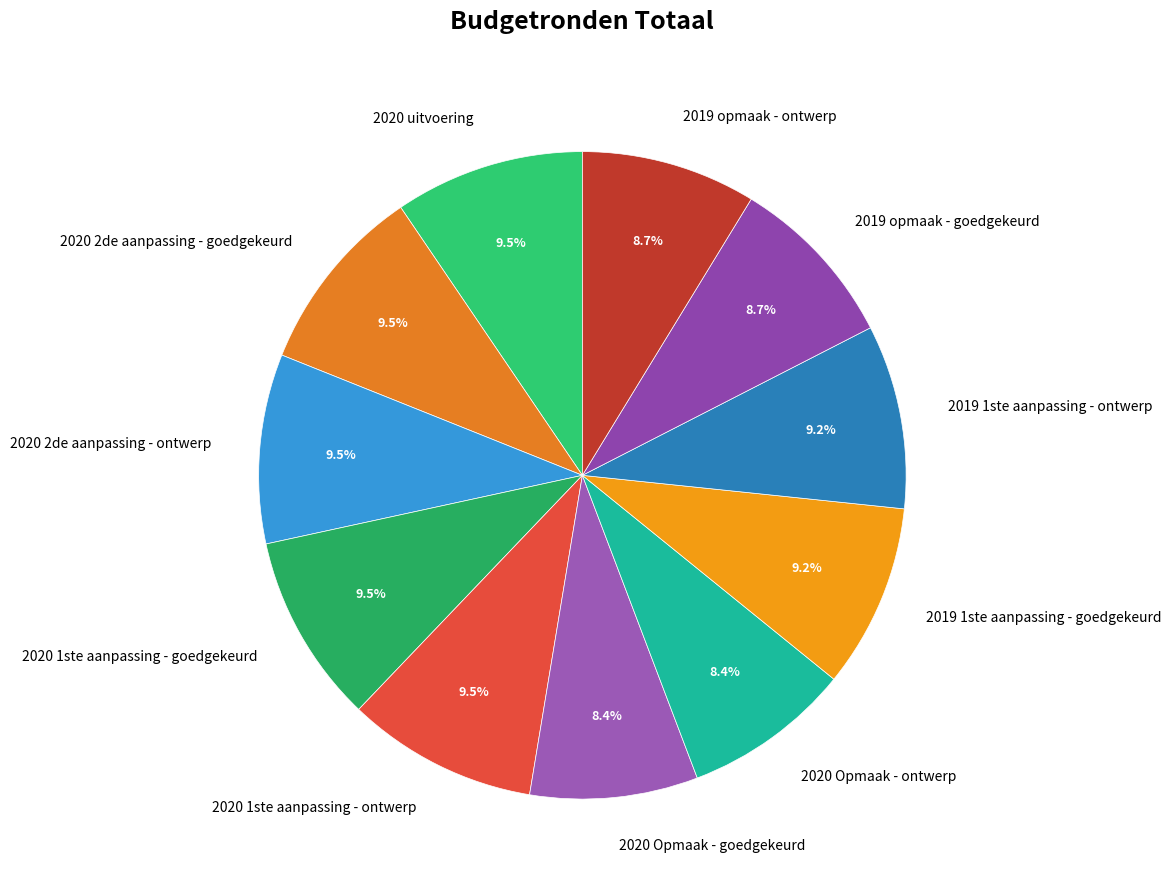

Does any single category account for the majority?

No